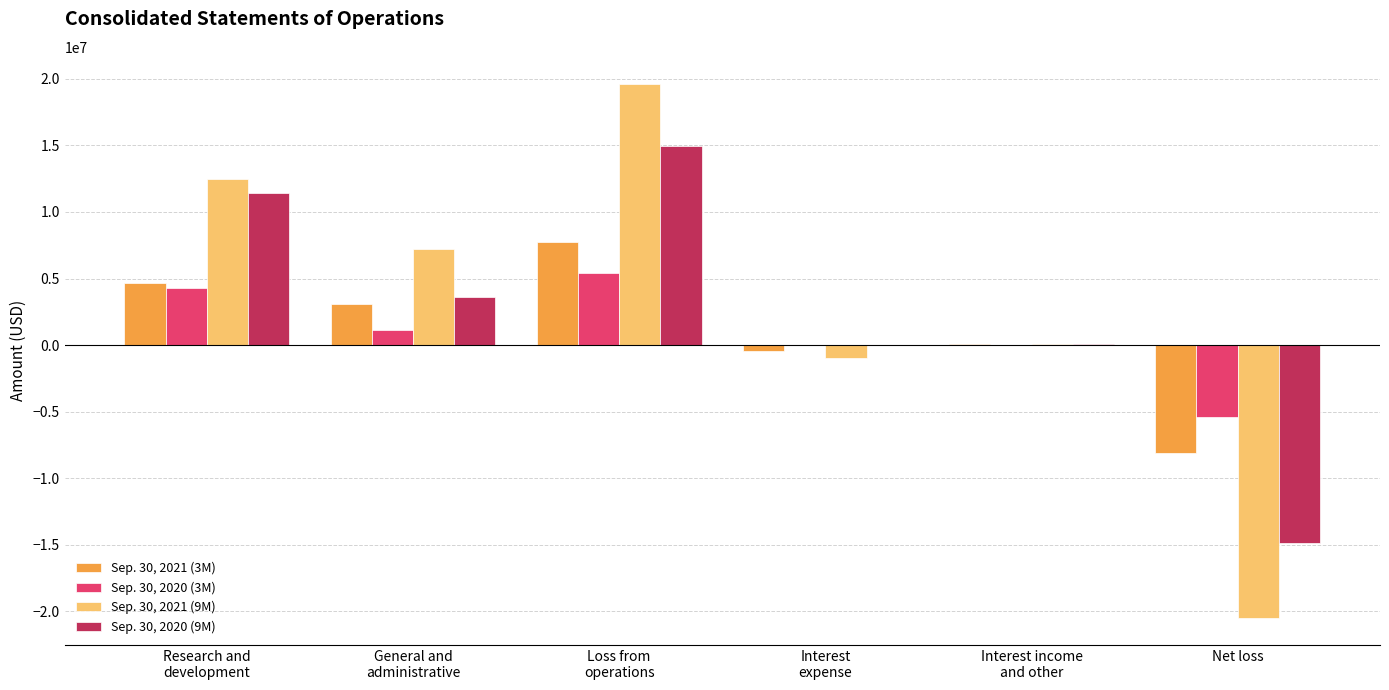

What is the greatest value displayed?

19648000